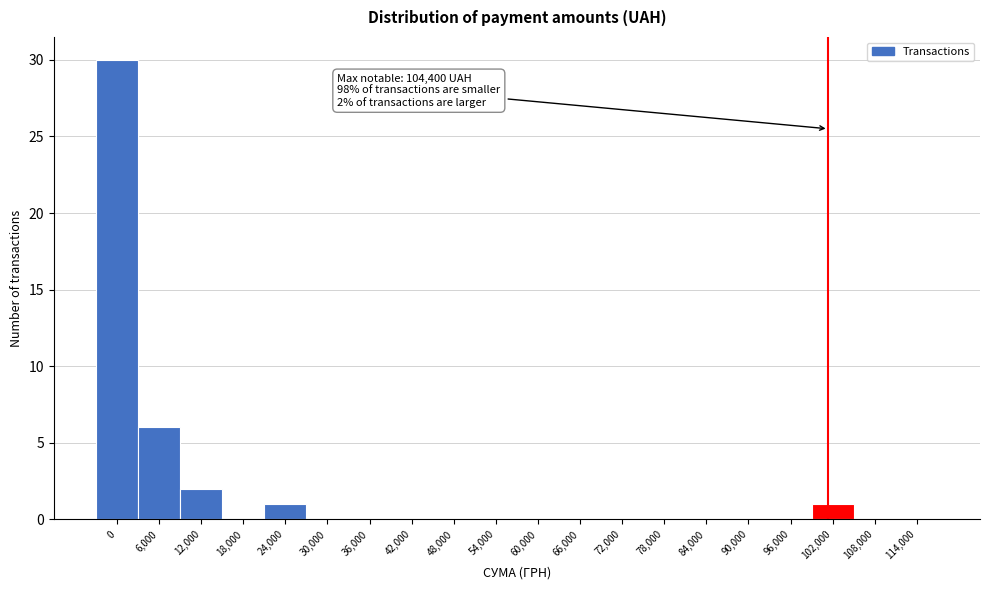

Reading left to right, transcribe all the data shown in this chart.

0=30	6,000=6	12,000=2	18,000=0	24,000=1	30,000=0	36,000=0	42,000=0	48,000=0	54,000=0	60,000=0	66,000=0	72,000=0	78,000=0	84,000=0	90,000=0	96,000=0	102,000=1	108,000=0	114,000=0